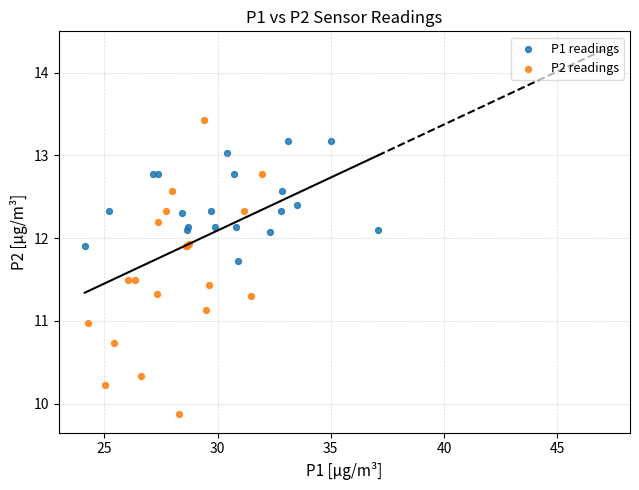

Which series contains the highest Y value?

P2 readings